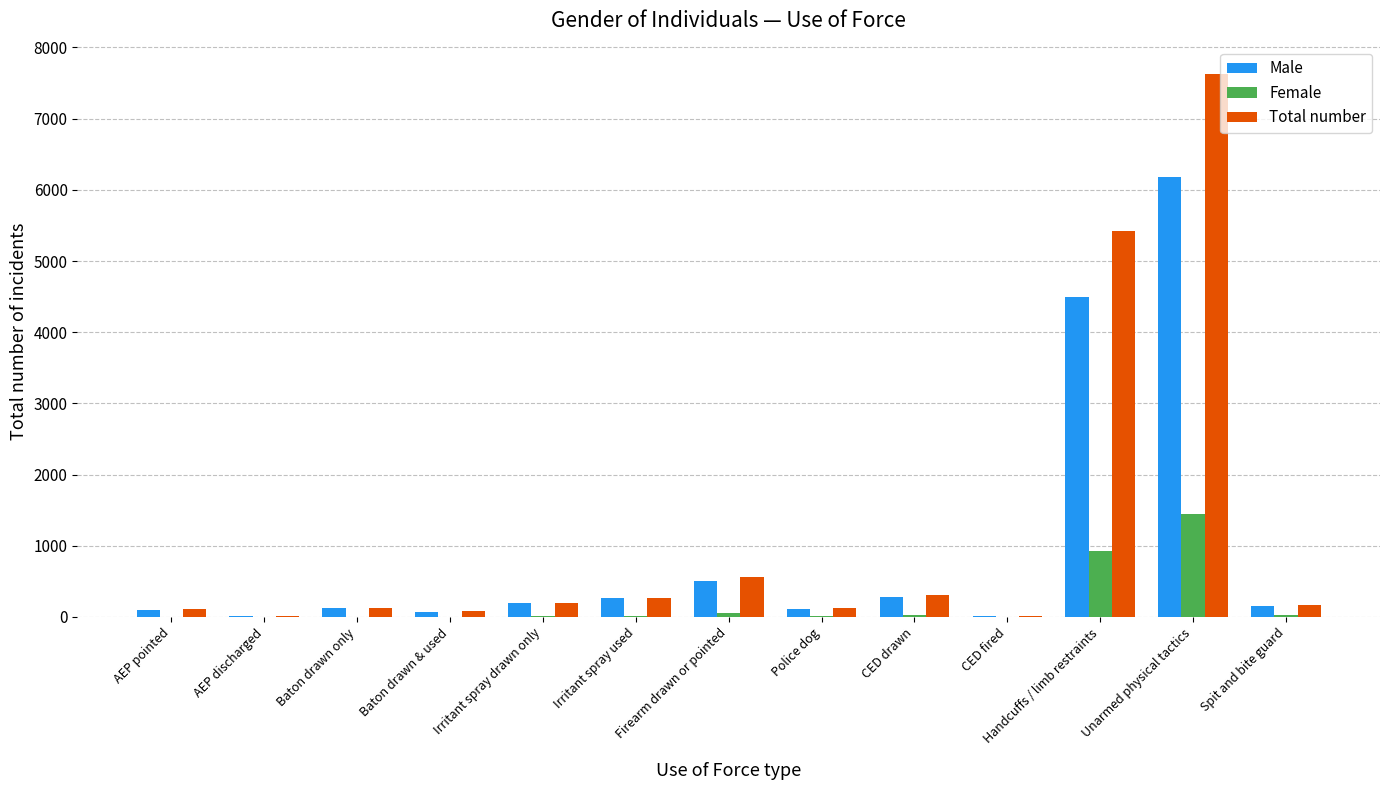

How many groups of bars are there?

13